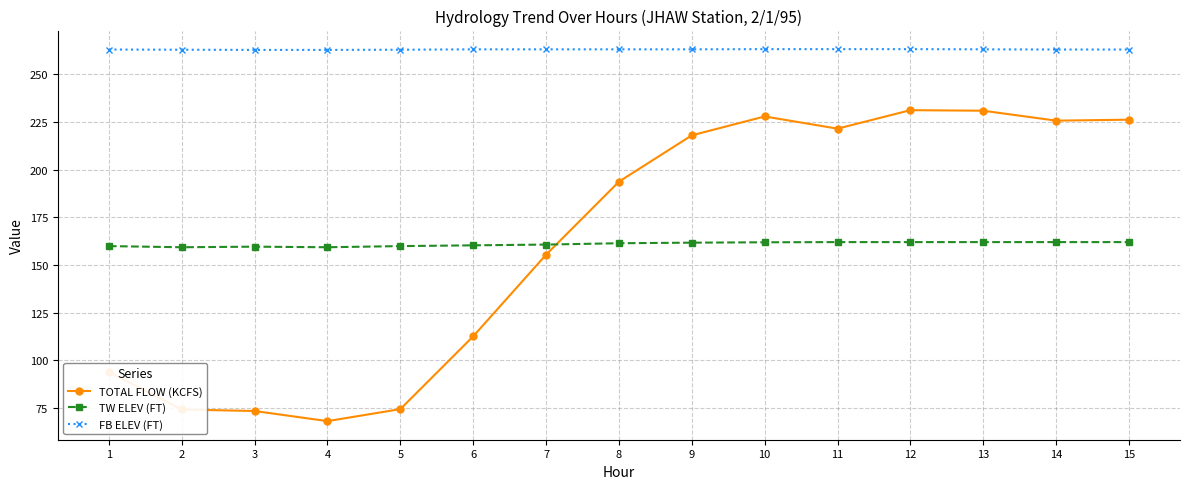

How many times do TW ELEV (FT) and TOTAL FLOW (KCFS) cross each other?

1